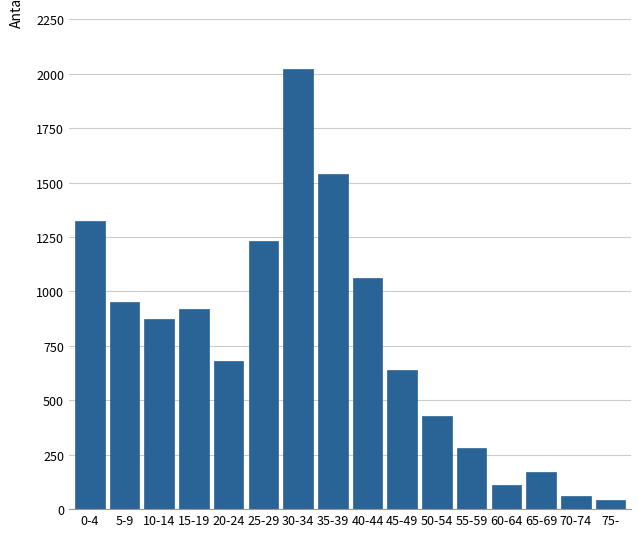

Reading left to right, what are all the values shown in this chart?

0-4=1325	5-9=950	10-14=875	15-19=920	20-24=680	25-29=1230	30-34=2020	35-39=1540	40-44=1060	45-49=640	50-54=430	55-59=280	60-64=110	65-69=170	70-74=60	75-=40